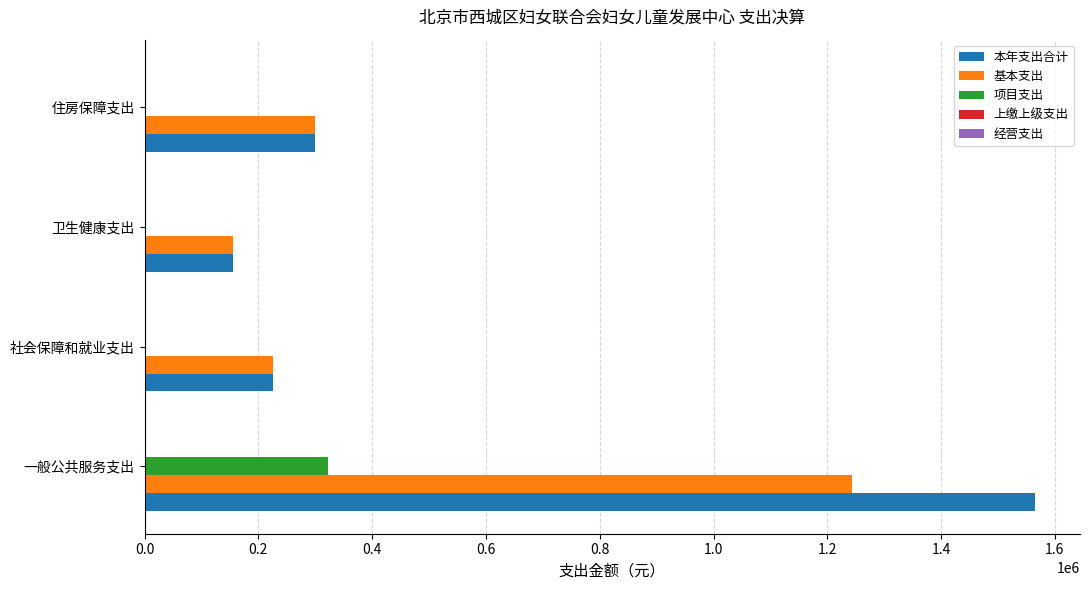

What is the sum of the 基本支出 values at 社会保障和就业支出 and 卫生健康支出?

381243.6